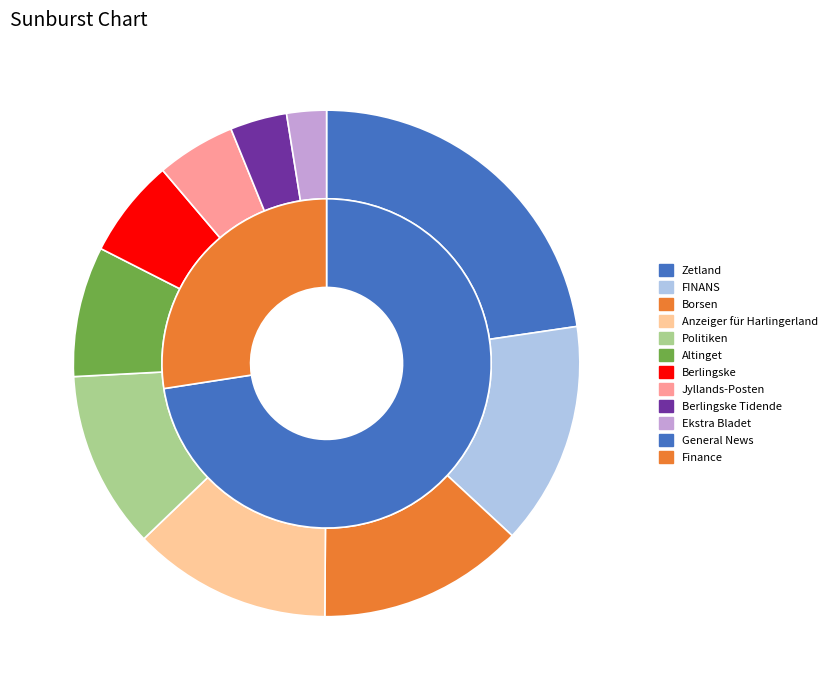

Combined, what portion of the pie is Anzeiger für Harlingerland and Politiken?

24.1%